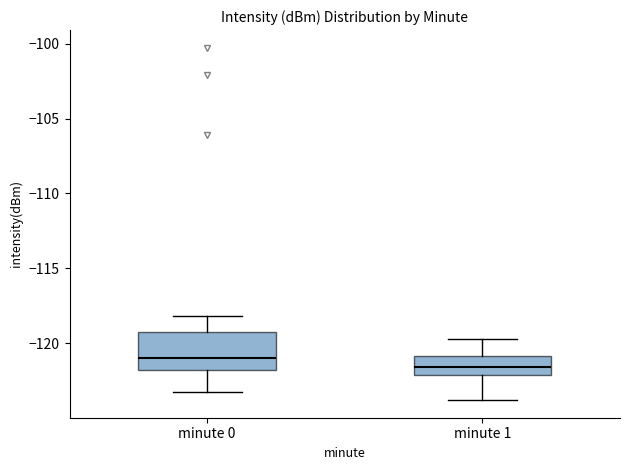

Reading left to right, read every box against the y-axis: the position of its median line, the range the box covers, and the ends of its whiskers. The values are not printed on the chart, so give them approximately, as read against the axis.

minute 0: median -121.0, box -122.0 to -119.0, whiskers -123.5 to -118.0
minute 1: median -121.5, box -122.0 to -121.0, whiskers -124.0 to -119.5